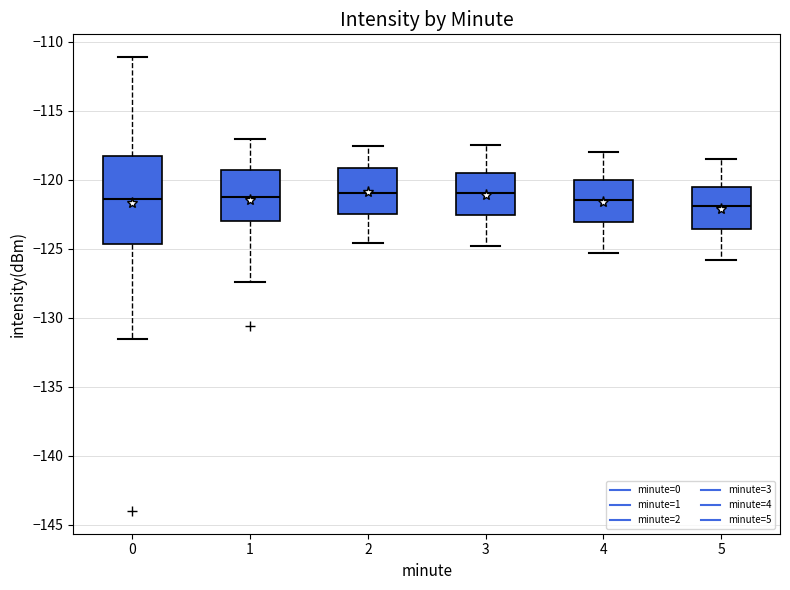

Which box is the tallest, from its lower edge to its upper edge?

0